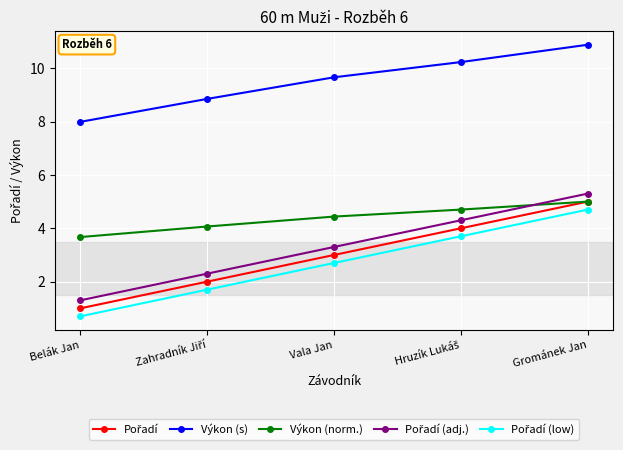

The Výkon (s) series shows 3.8 at Vala Jan. True or false?

False